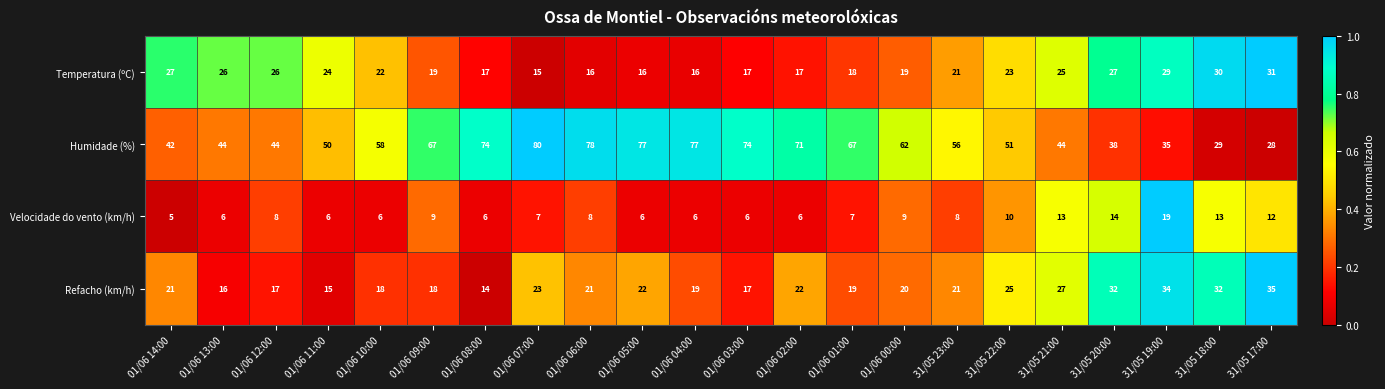

What is the sum of all Velocidade do vento (km/h) values?

190